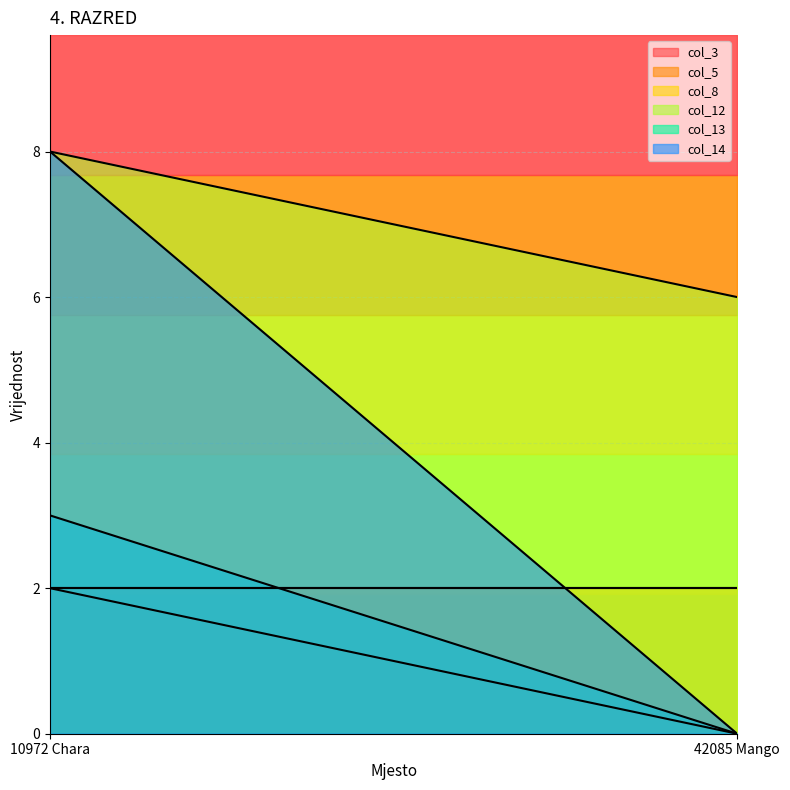

What is the sum of the col_5 values at 42085 Mango and 10972 Chara?

4